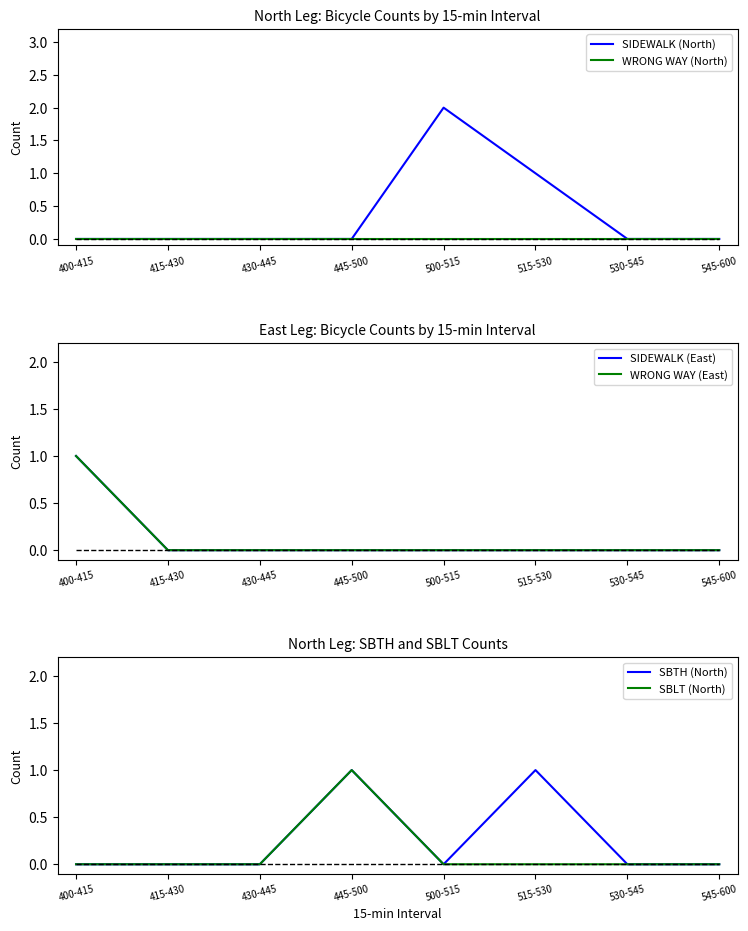

What is the label of the 5th point from the right?

445-500